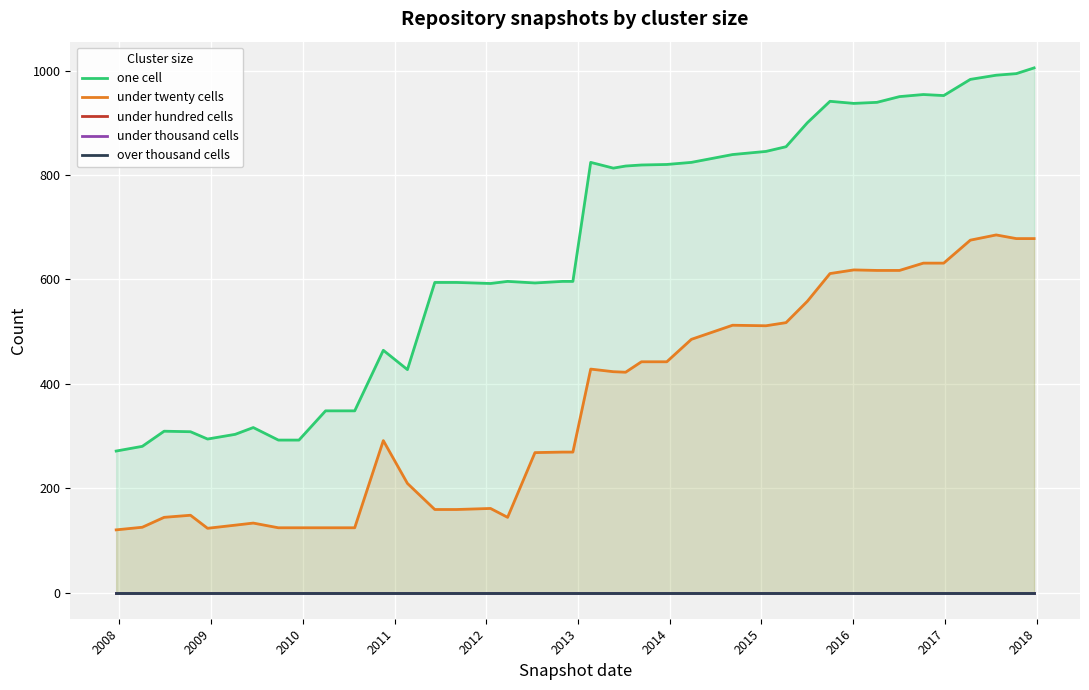

Which series has the largest total across all categories?

one cell